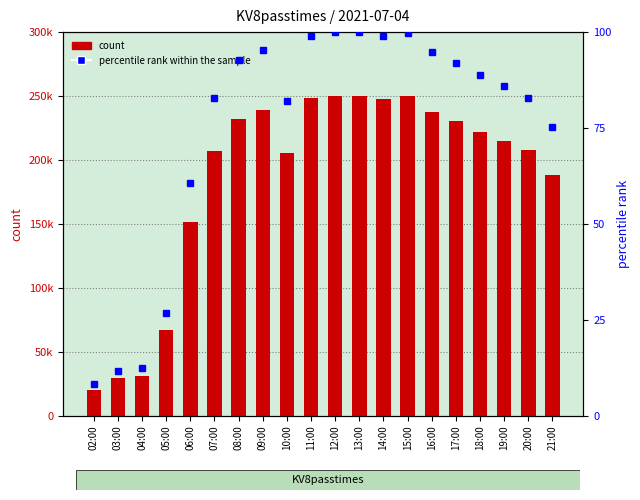

Which series has the largest total across all categories?

count